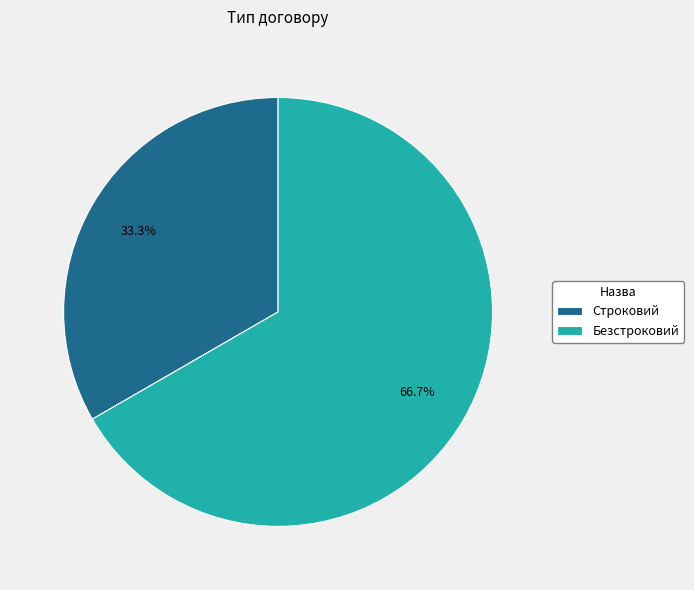

Which slice is the largest?

Безстроковий